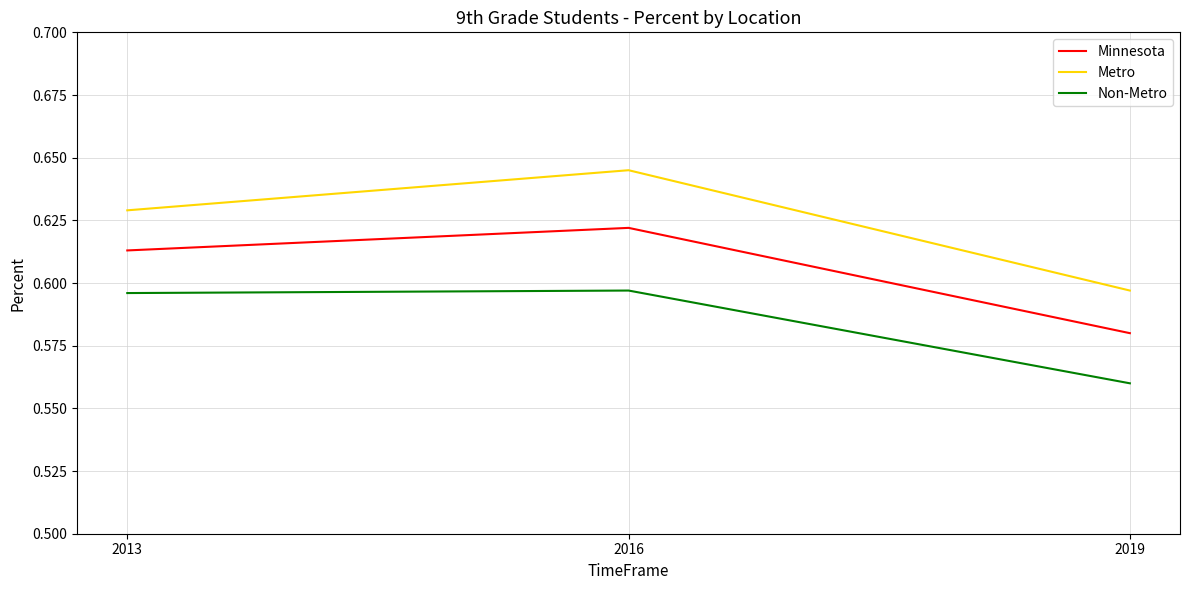

Where is Non-Metro nearest to the value 0?

2019